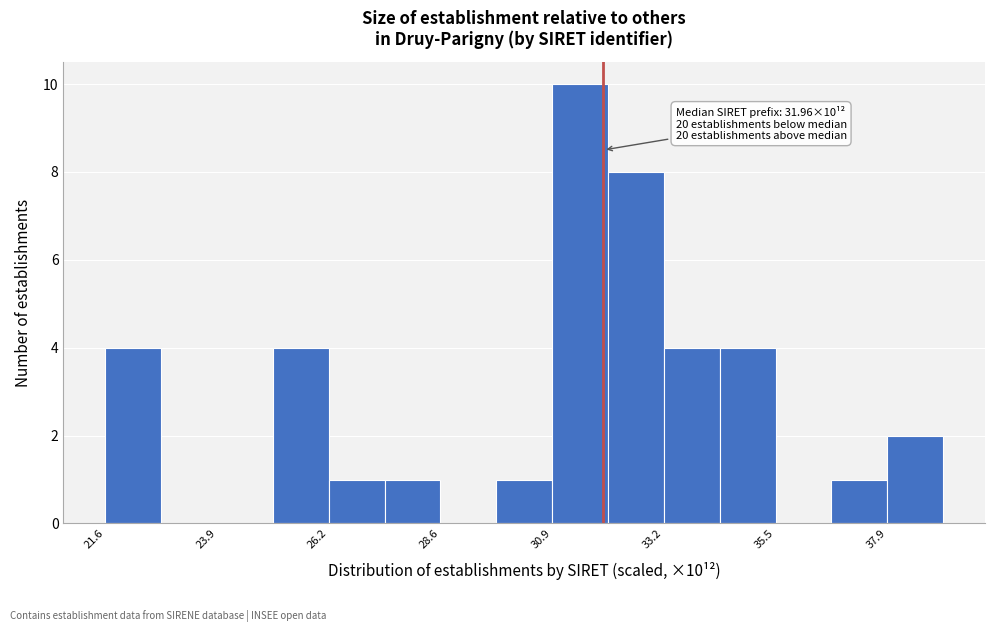

Around what value on the x-axis is the tallest bar? Give the approximate position of its centre, as read against the axis.

31.5